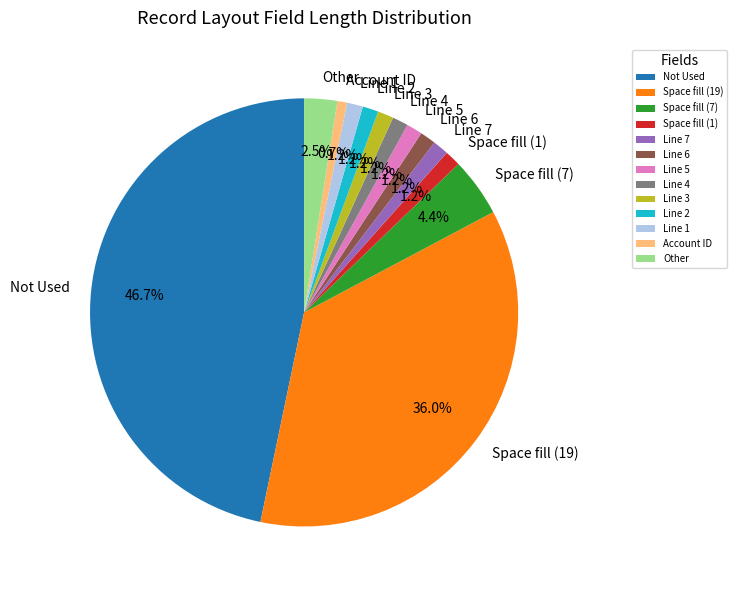

What is the total percentage of Line 6 and Account ID?

1.9%